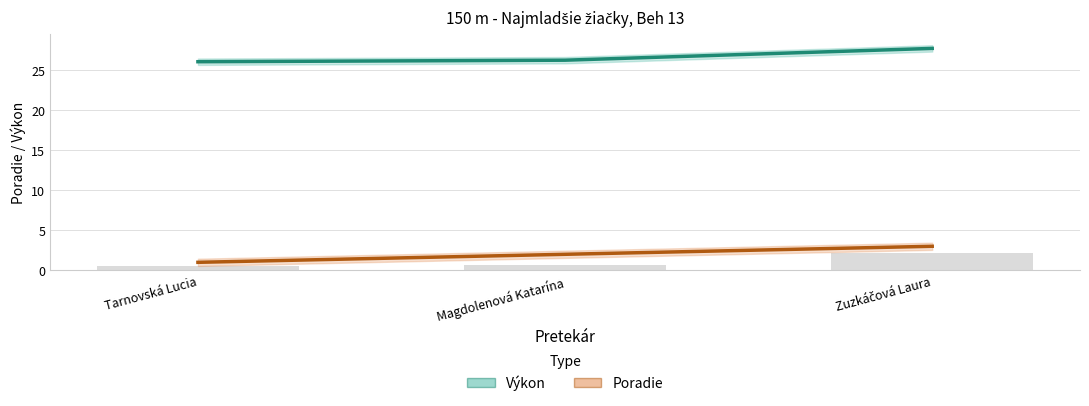

What is the highest value of the Výkon series?

27.7